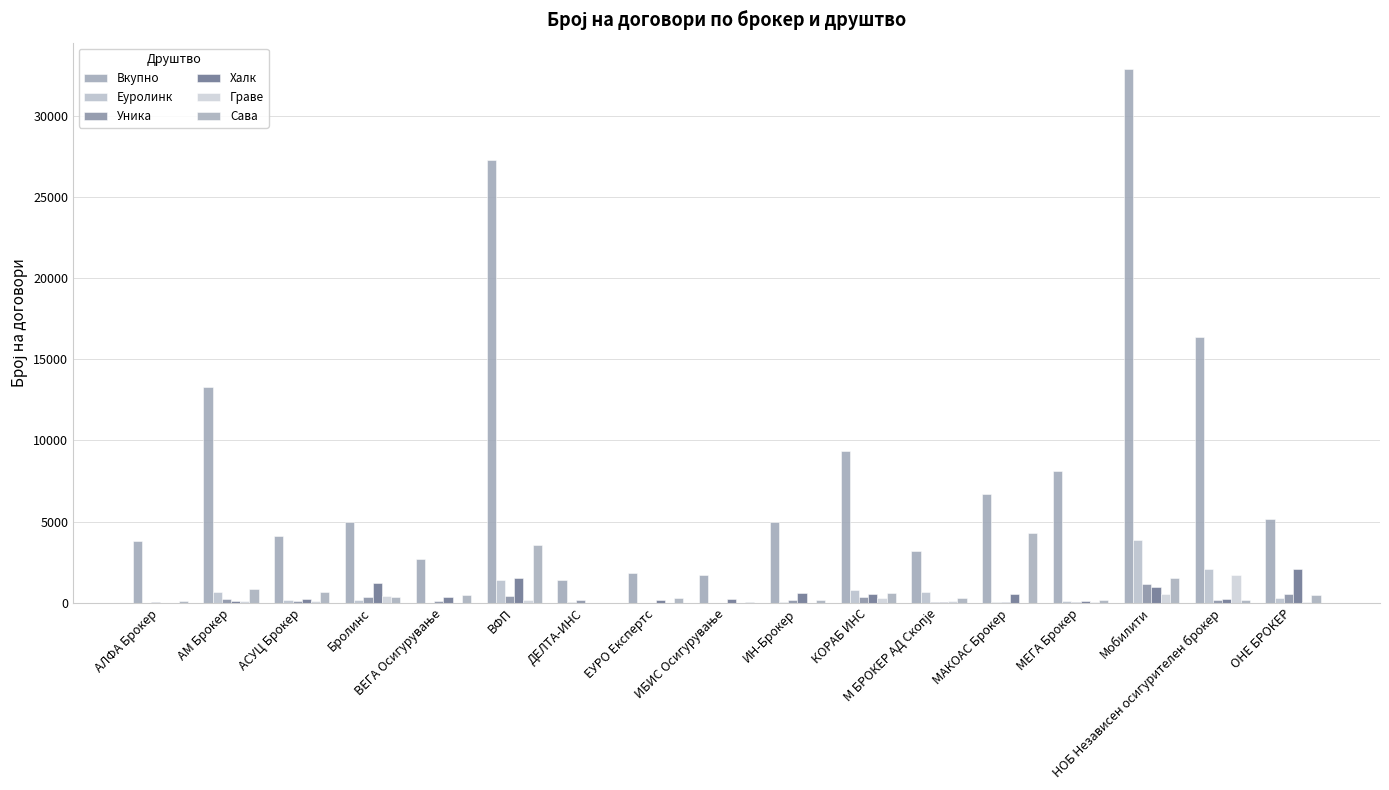

Which series changed the most between АСУЦ Брокер and ДЕЛТА-ИНС?

Вкупно